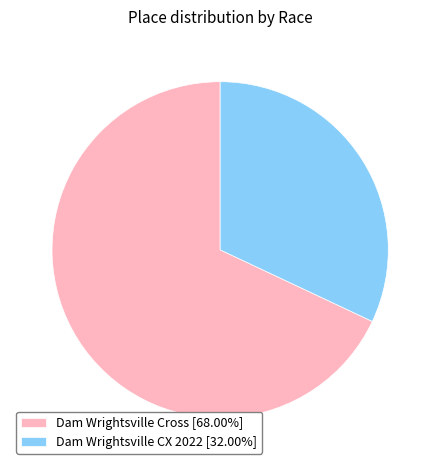

Combined, do Dam Wrightsville Cross [68.00%] and Dam Wrightsville CX 2022 [32.00%] account for over 50%?

Yes